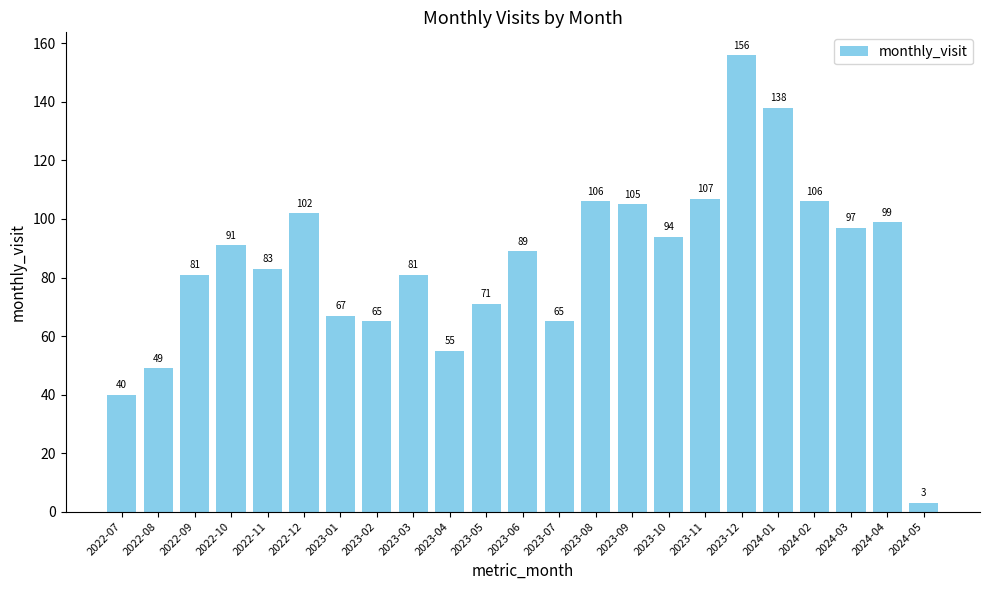

What is the sum of the values at 2023-10 and 2023-06?

183